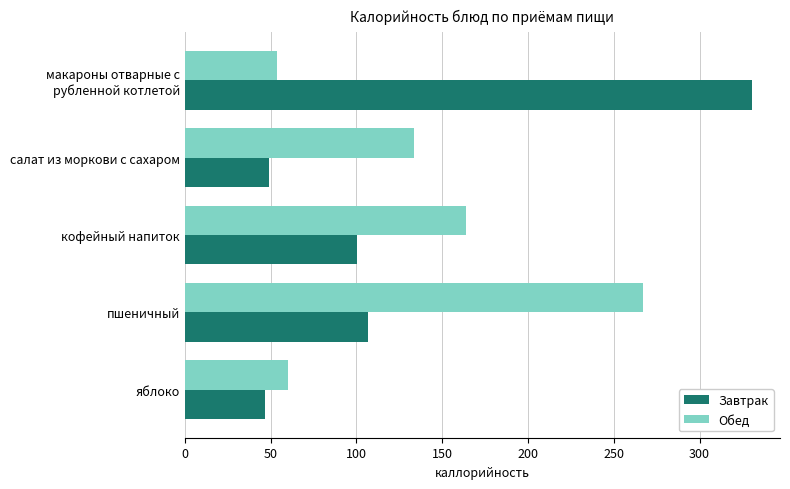

What is the smallest value displayed?

47.0